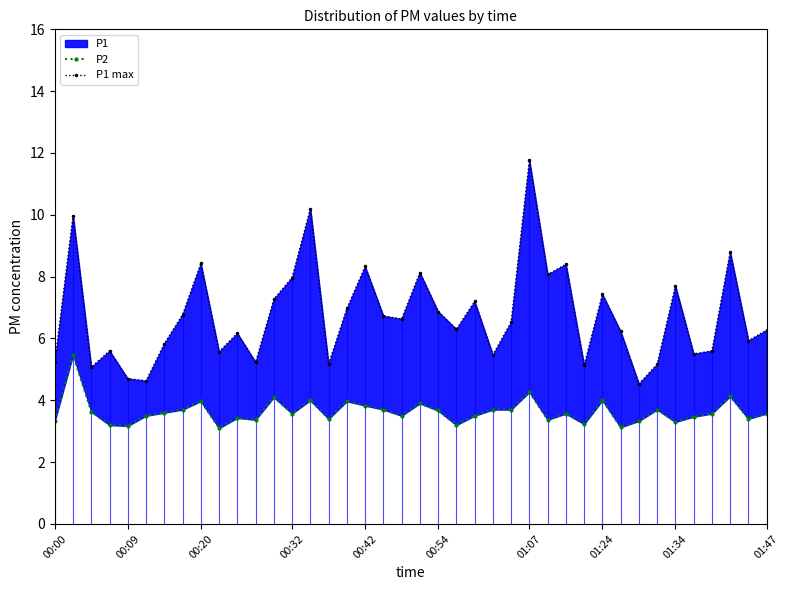

True or false: P2 and P1 max cross at least once.

False